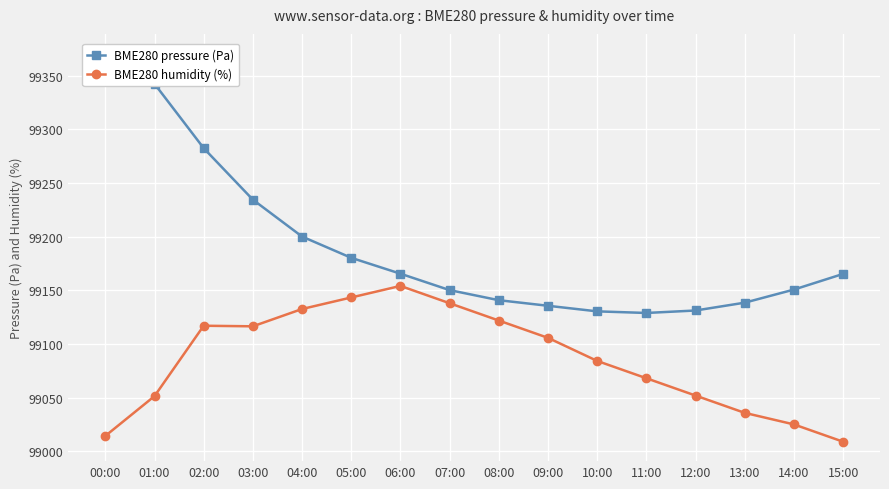

How many series are shown in this chart?

2